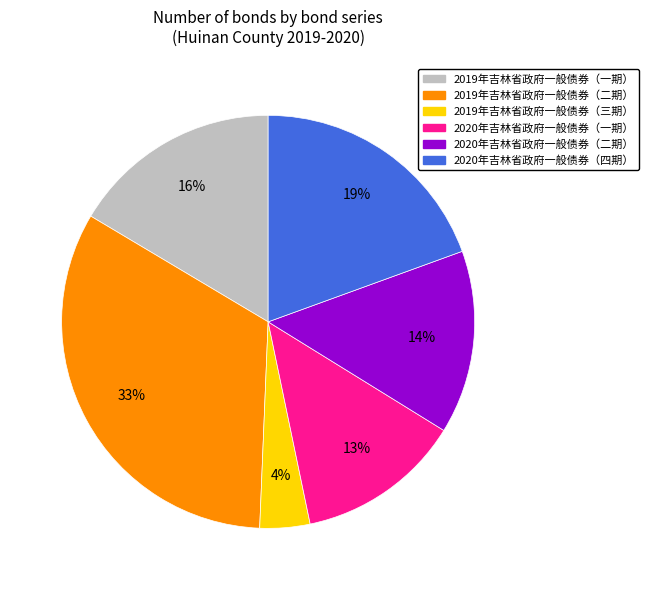

How many slices are in this pie chart?

6